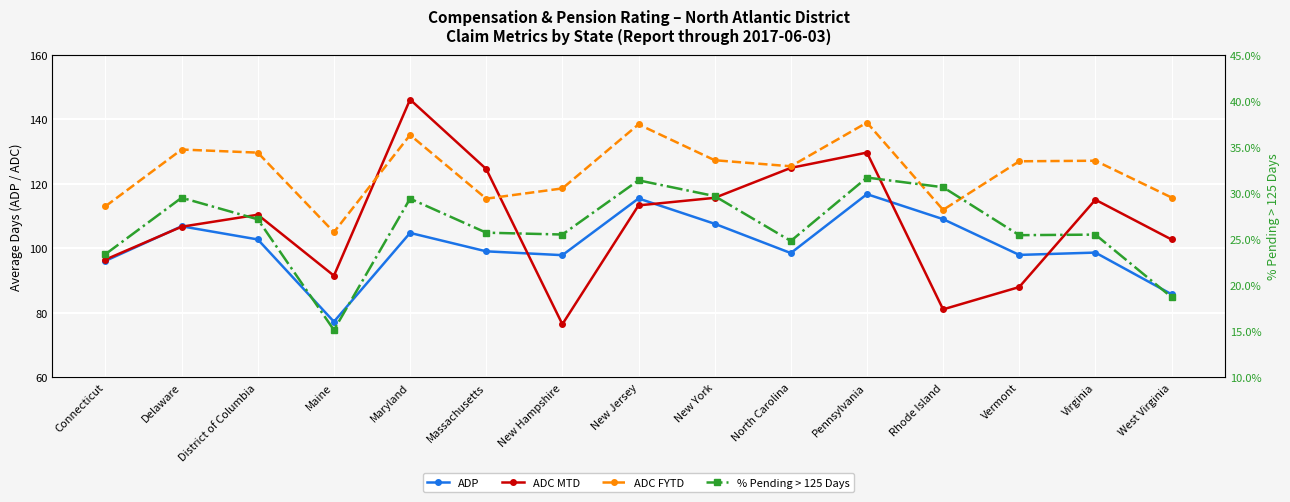

How many lines are shown in the chart?

4